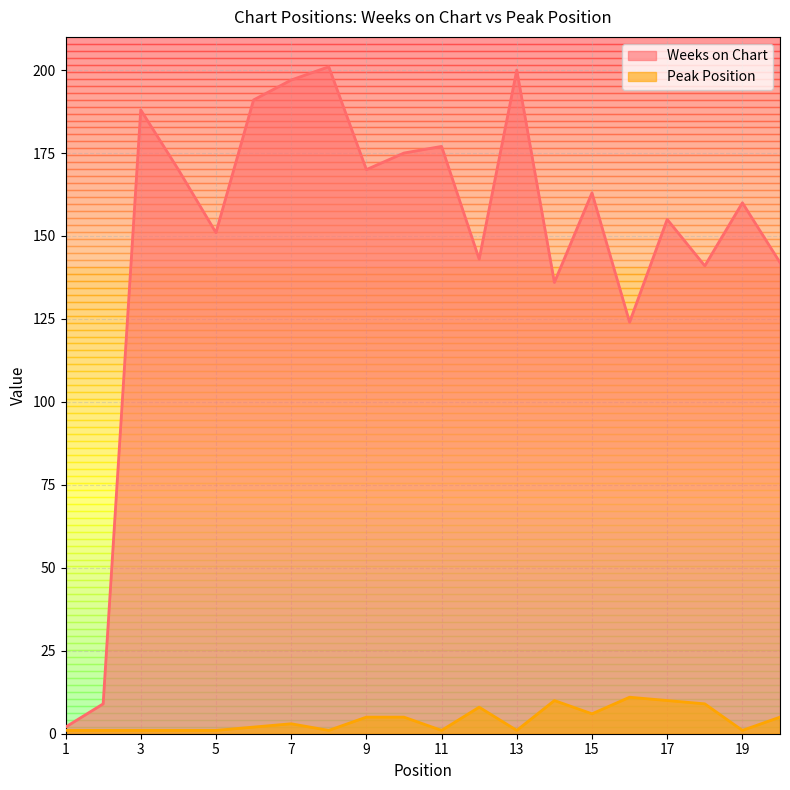

The value of Weeks on Chart at 4 is 97. True or false?

False